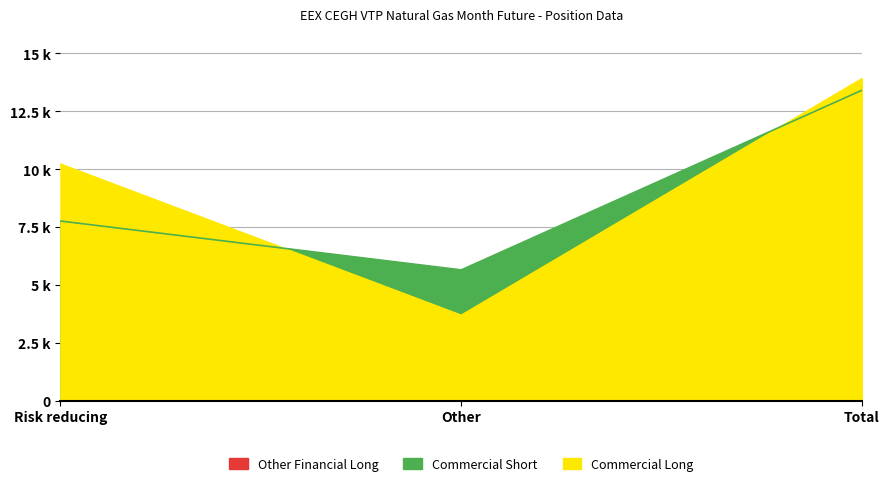

At which label does Commercial Long first exceed 10220?

Total